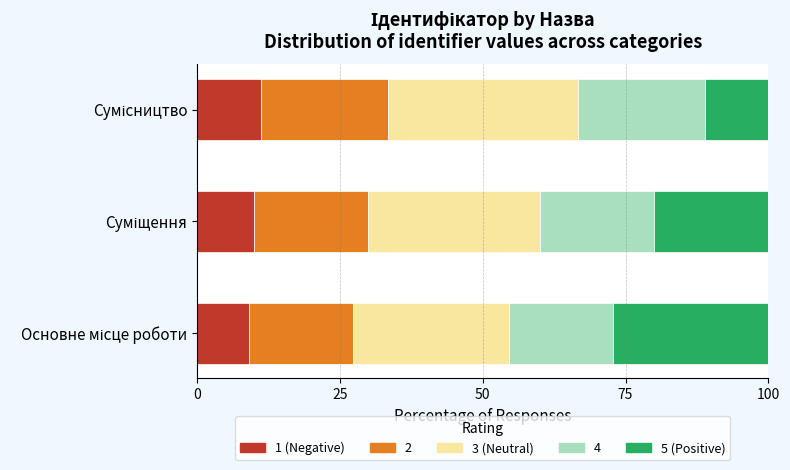

What is the sum of all 1 (Negative) values?

30.2